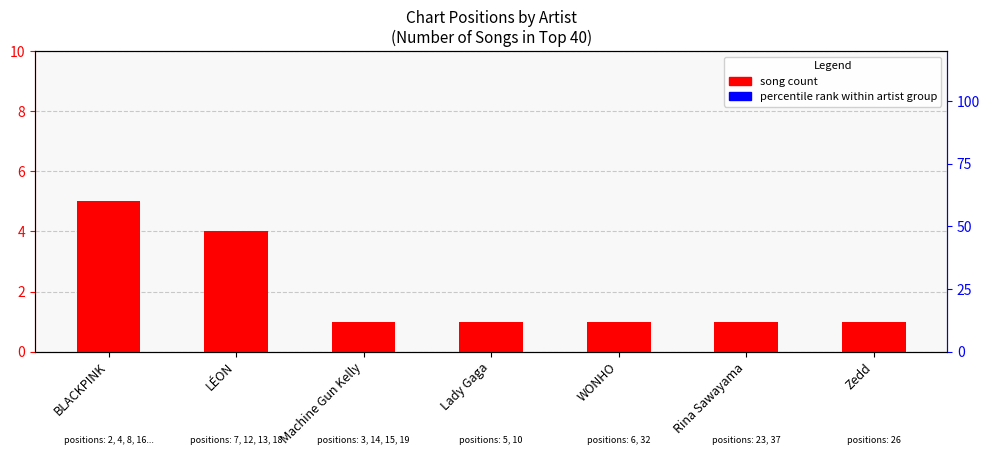

What is the sum of all values?

14